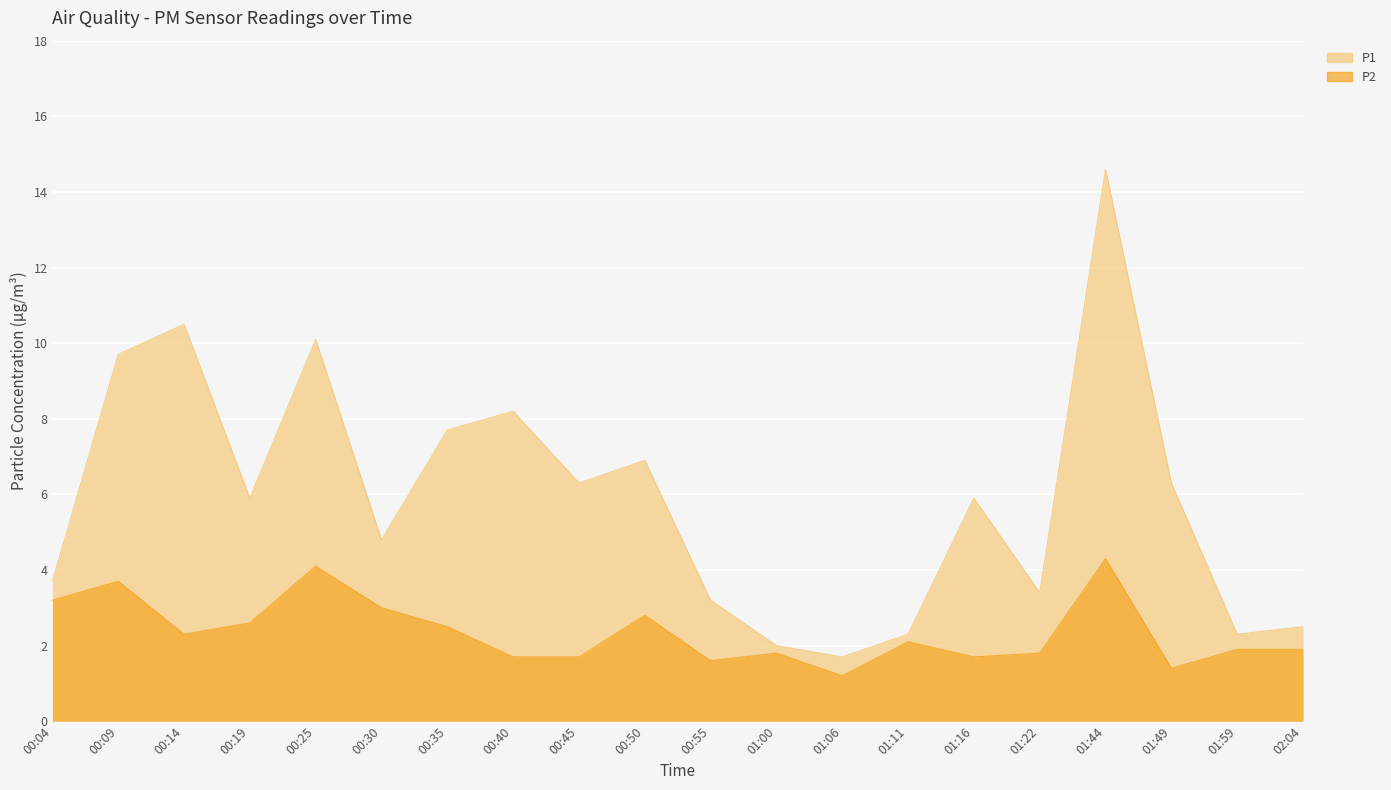

What is the value of the P2 point at the 20th from the left?

1.9